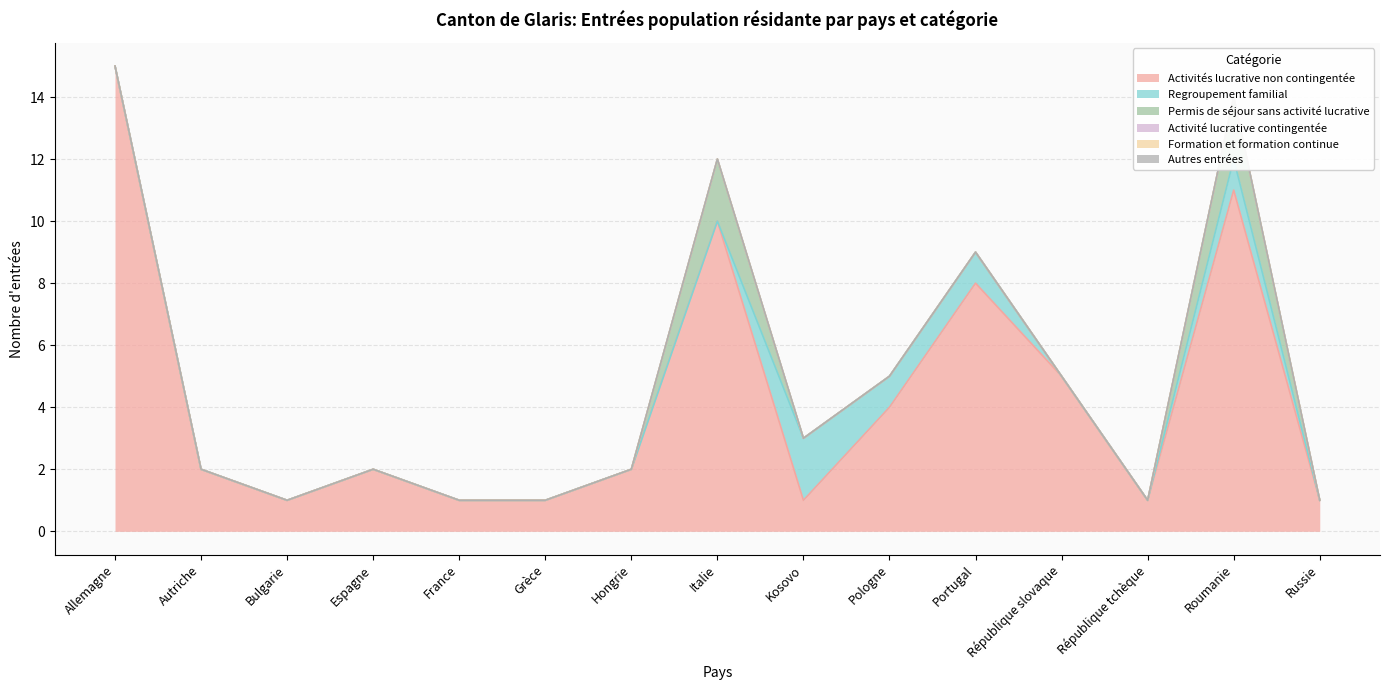

Reading right to left, transcribe all the data shown in this chart.

Activités lucrative non contingentée: 1	11	1	5	8	4	1	10	2	1	1	2	1	2	15
Regroupement familial: 0	1	0	0	1	1	2	0	0	0	0	0	0	0	0
Permis de séjour sans activité lucrative: 0	2	0	0	0	0	0	2	0	0	0	0	0	0	0
Activité lucrative contingentée: 0	0	0	0	0	0	0	0	0	0	0	0	0	0	0
Formation et formation continue: 0	0	0	0	0	0	0	0	0	0	0	0	0	0	0
Autres entrées: 0	0	0	0	0	0	0	0	0	0	0	0	0	0	0